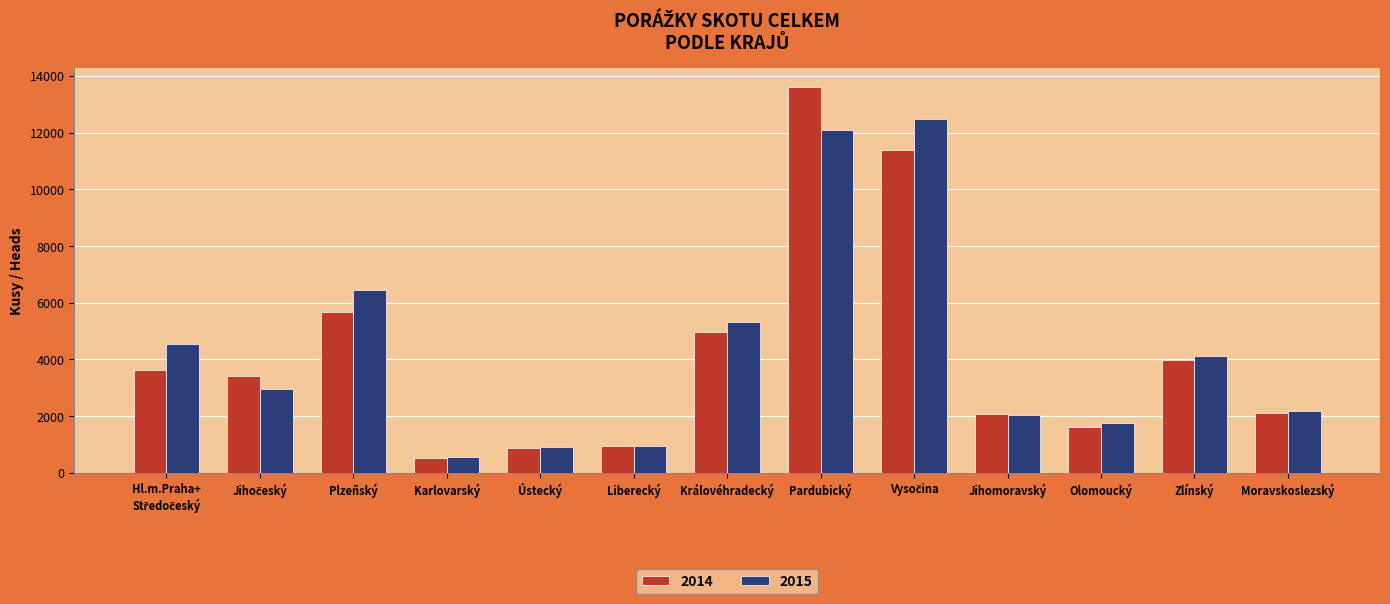

True or false: 2014 has a value of 2985 at Jihomoravský.

False